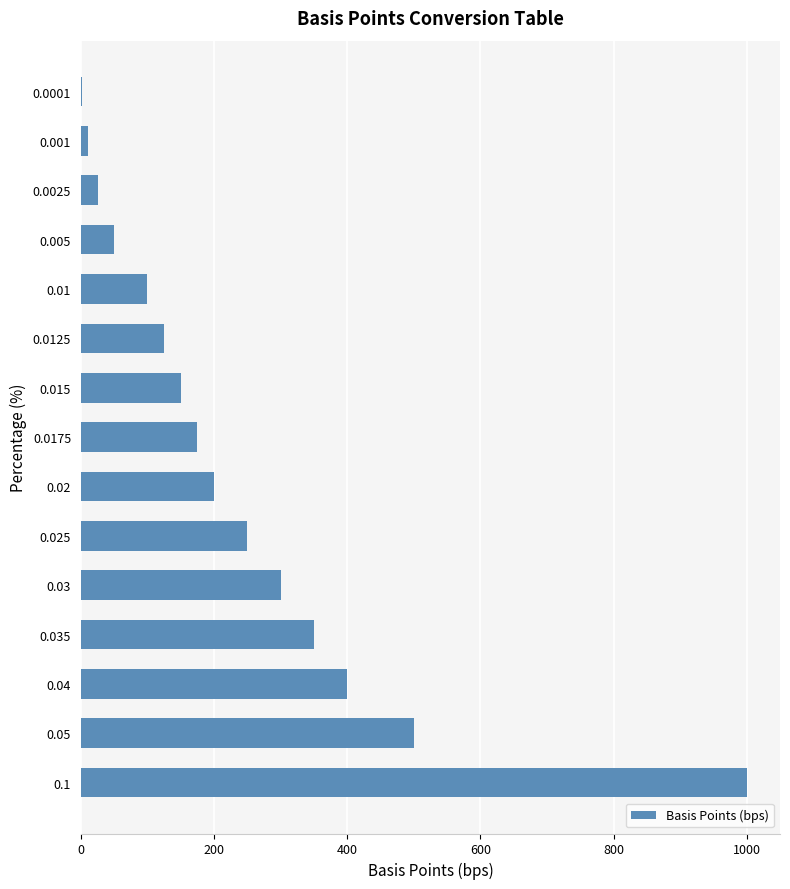

What is the ratio of the value at 0.025 to the value at 0.005?

5.0